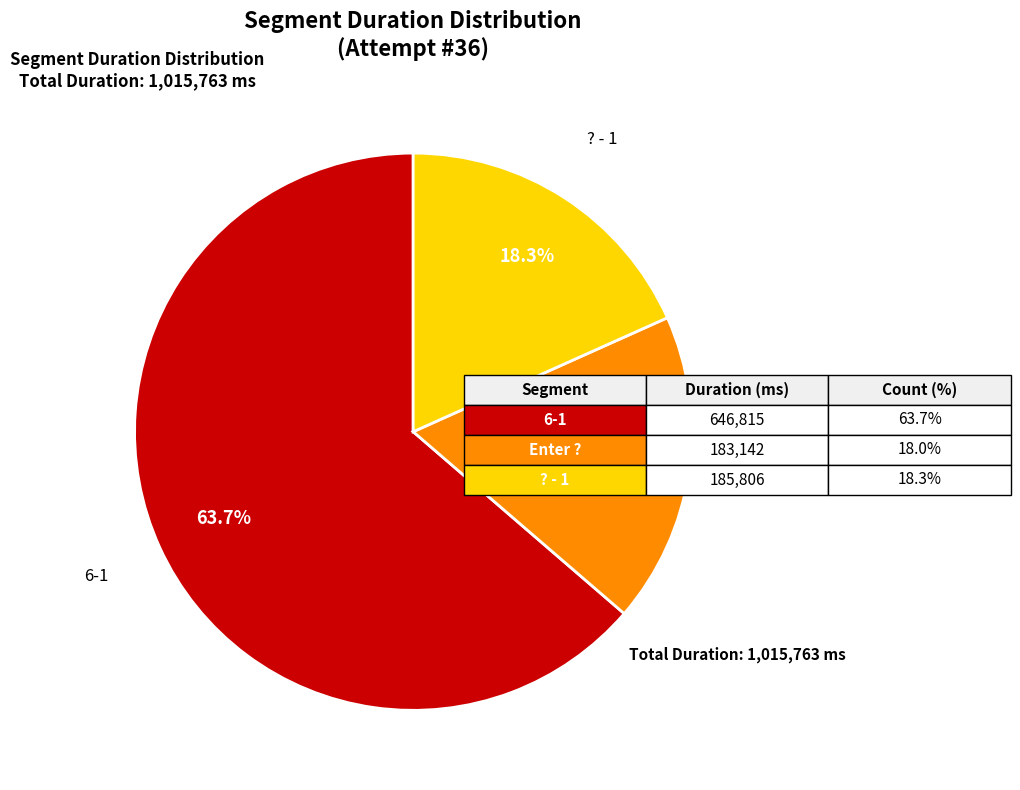

How many segments does this pie chart have?

3